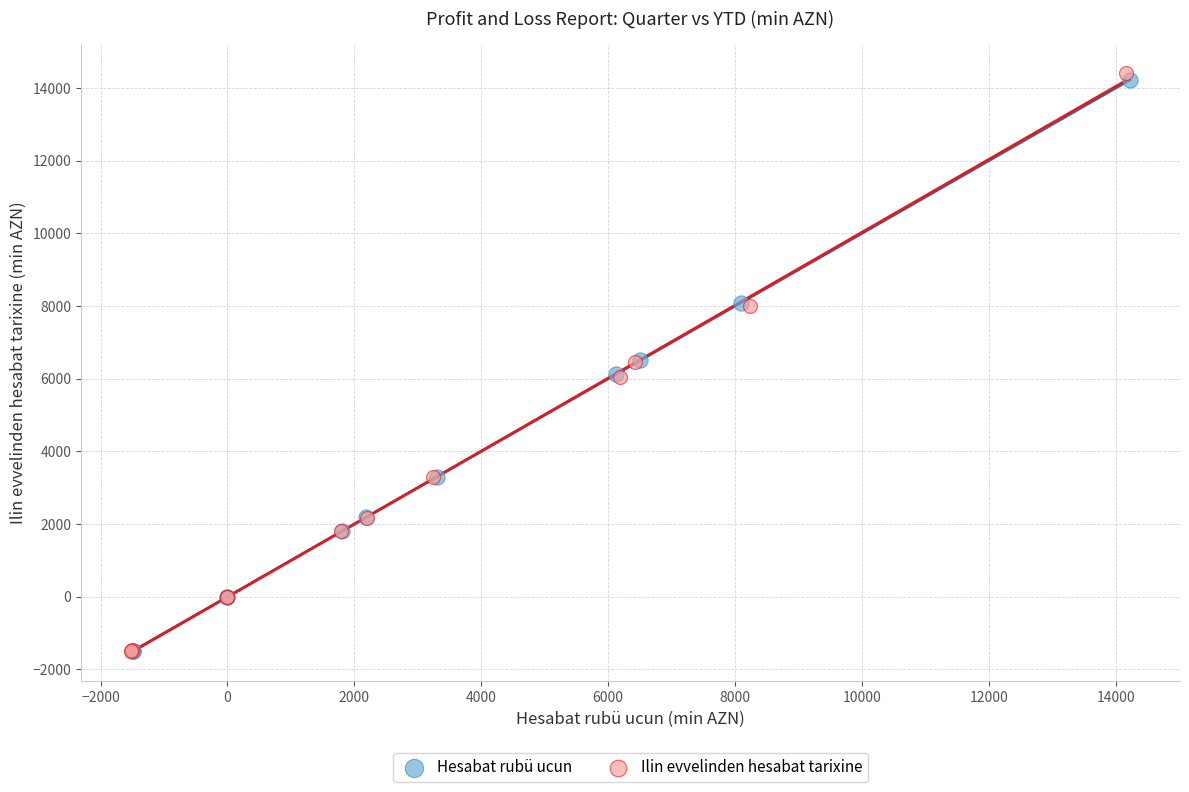

Which series has the largest Y range (max minus min)?

Ilin evvelinden hesabat tarixine